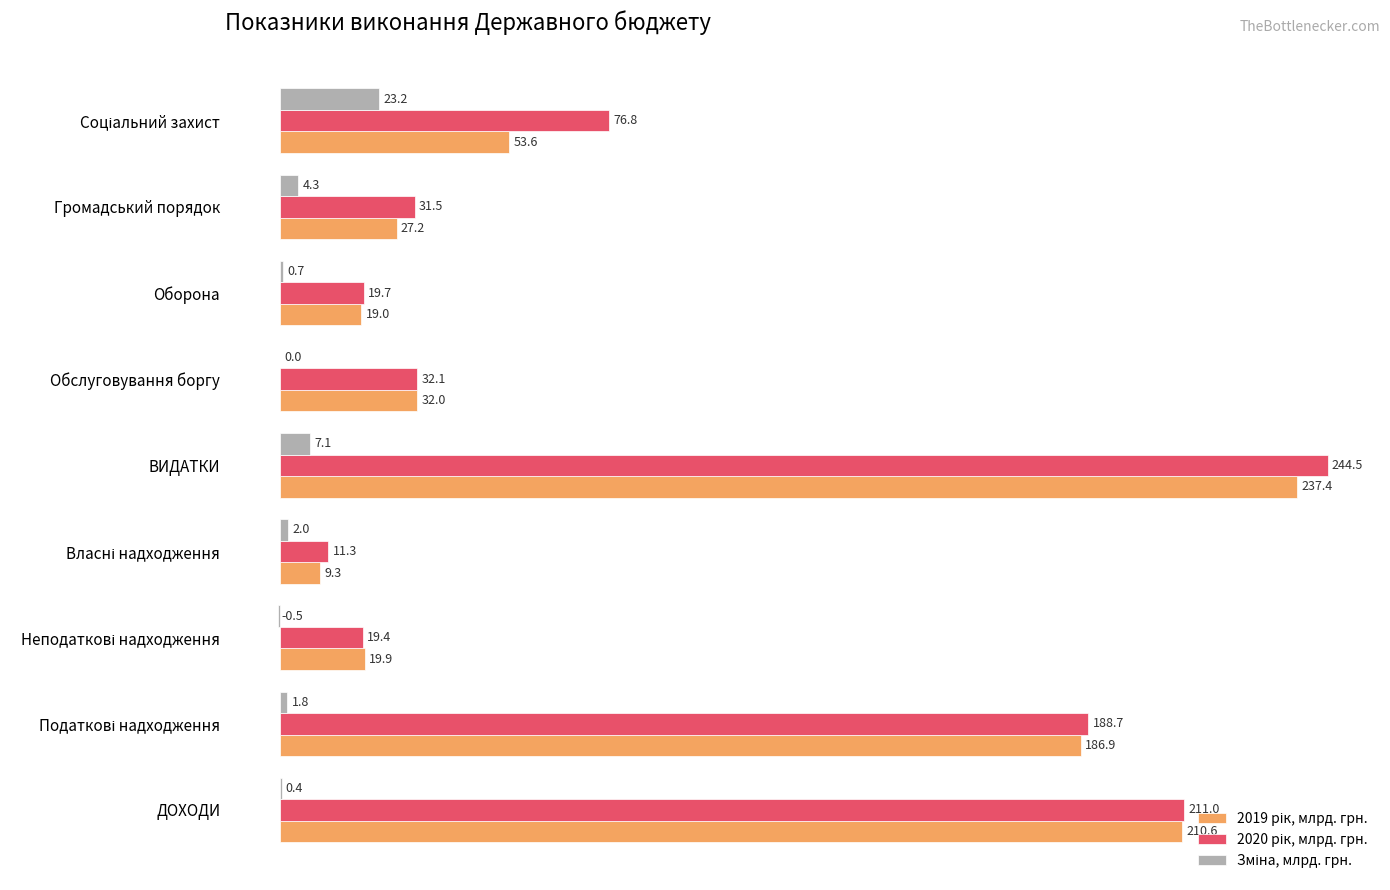

What is the greatest value displayed?

244.5